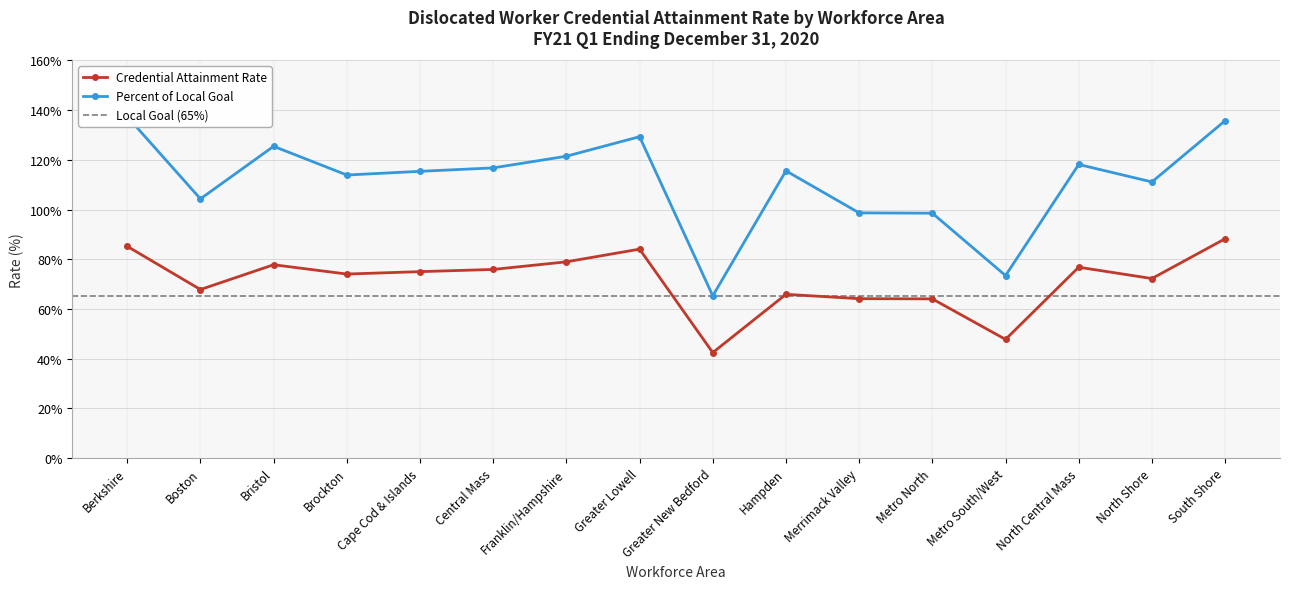

True or false: Percent of Local Goal and Credential Attainment Rate cross at least once.

False